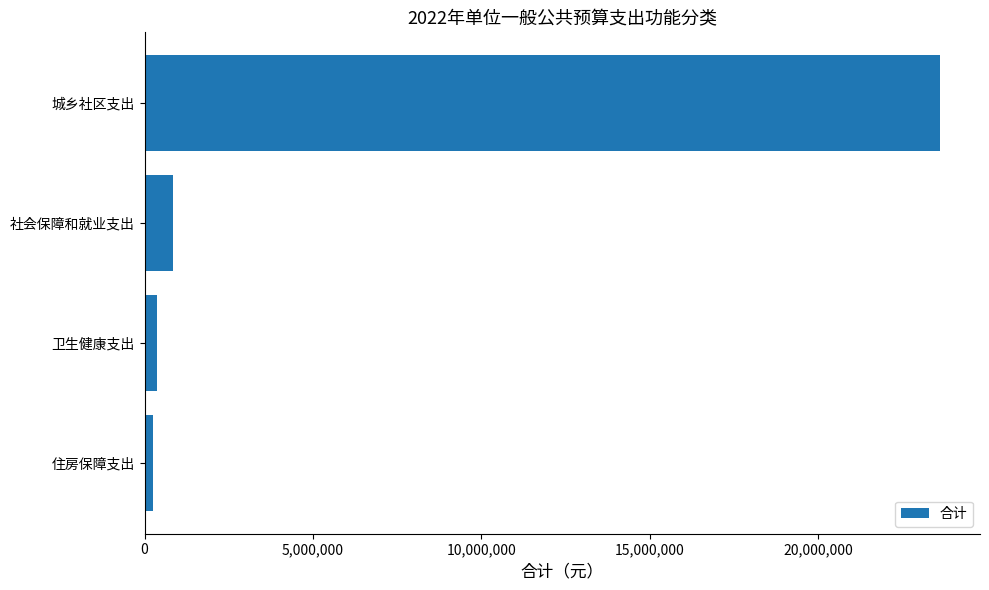

The value at 城乡社区支出 is 42121398. True or false?

False